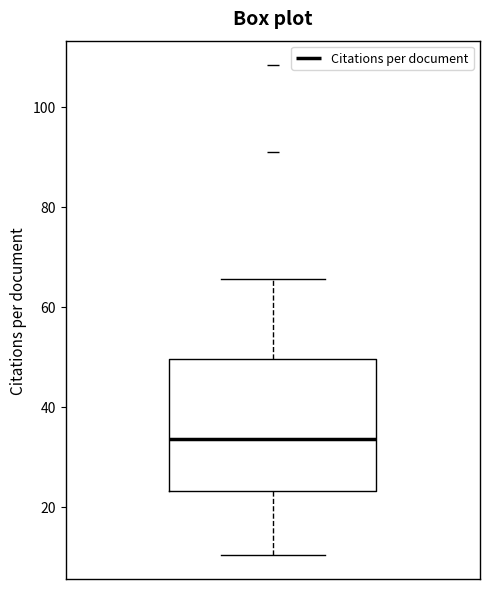

Where is the upper edge of the box on the y-axis? The values are not printed on the chart, so give them approximately, as read against the axis.

50